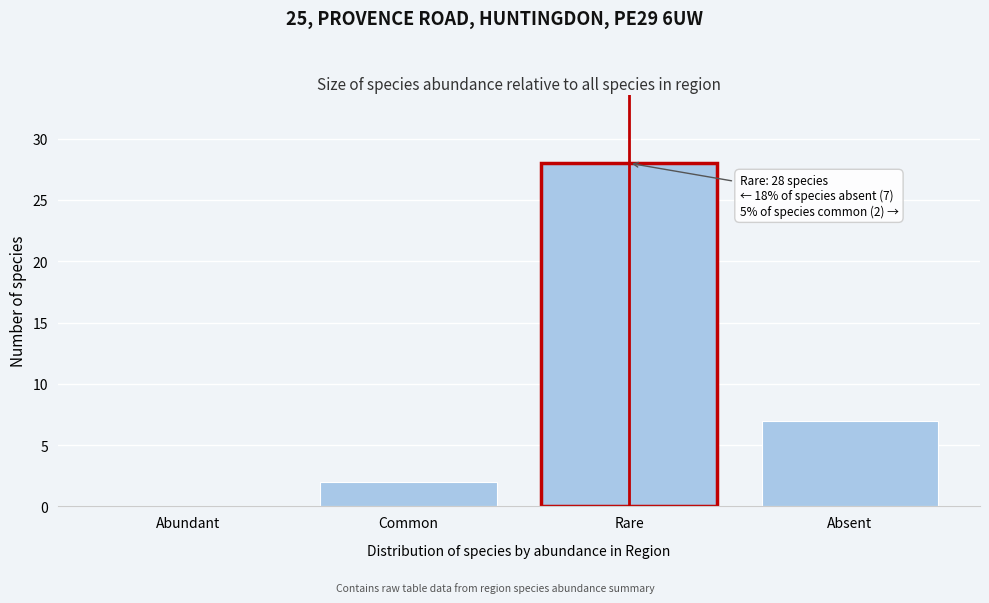

Reading right to left, what are all the values shown in this chart?

Absent=7	Rare=28	Common=2	Abundant=0